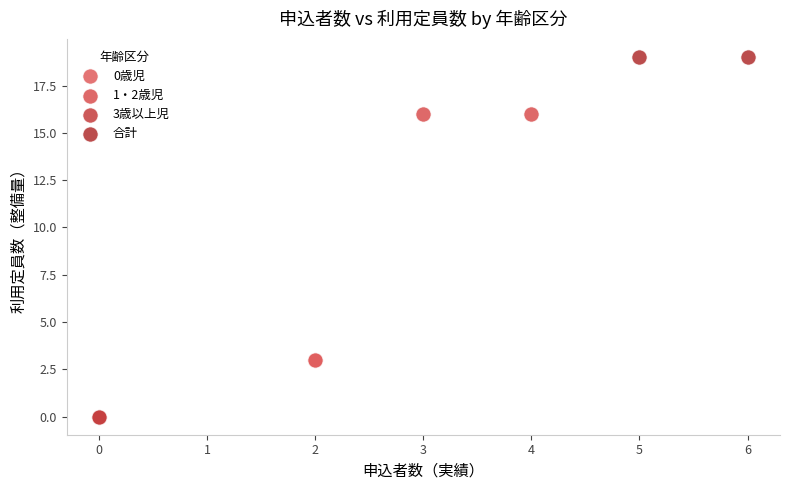

What are all the series names shown in the legend?

0歳児, 1・2歳児, 3歳以上児, 合計